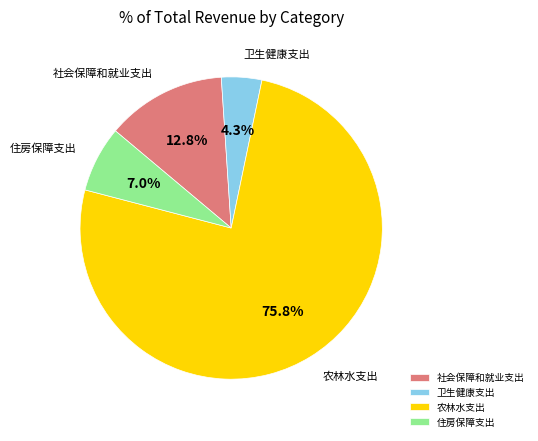

Is the sum of 农林水支出 and 卫生健康支出 greater than half?

Yes